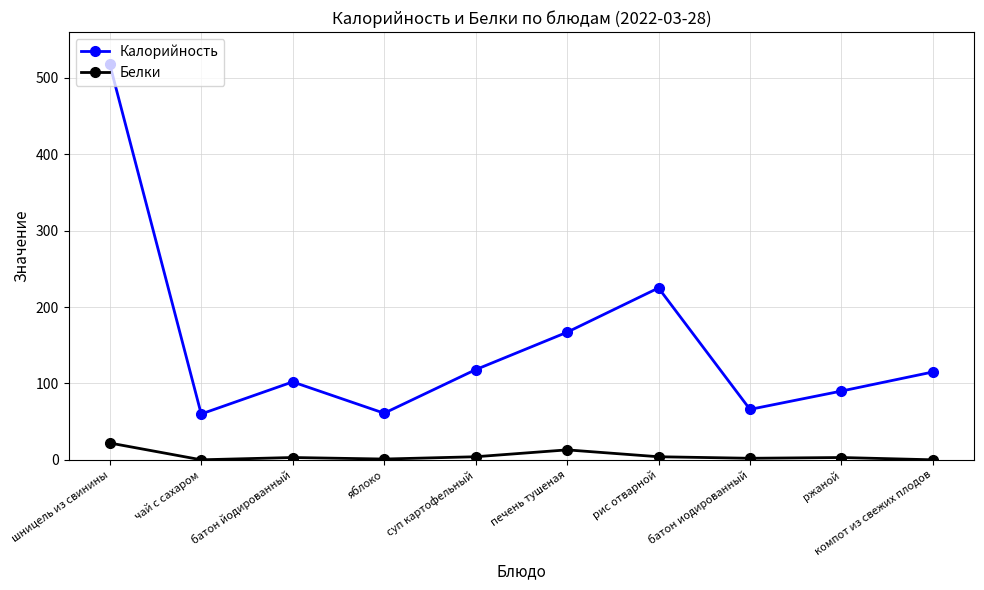

At which label is Белки closest to 11?

печень тушеная